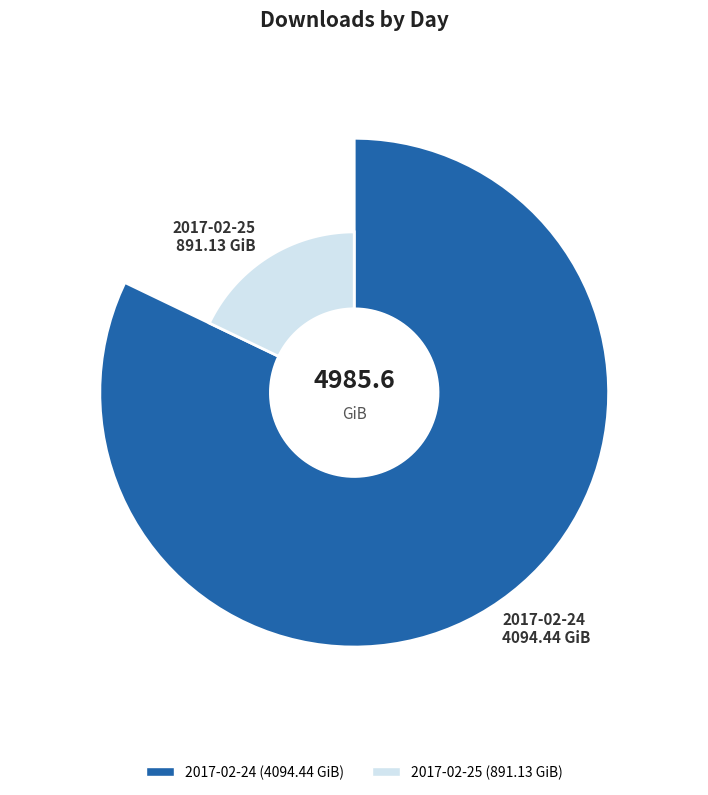

How many slices are in this pie chart?

2